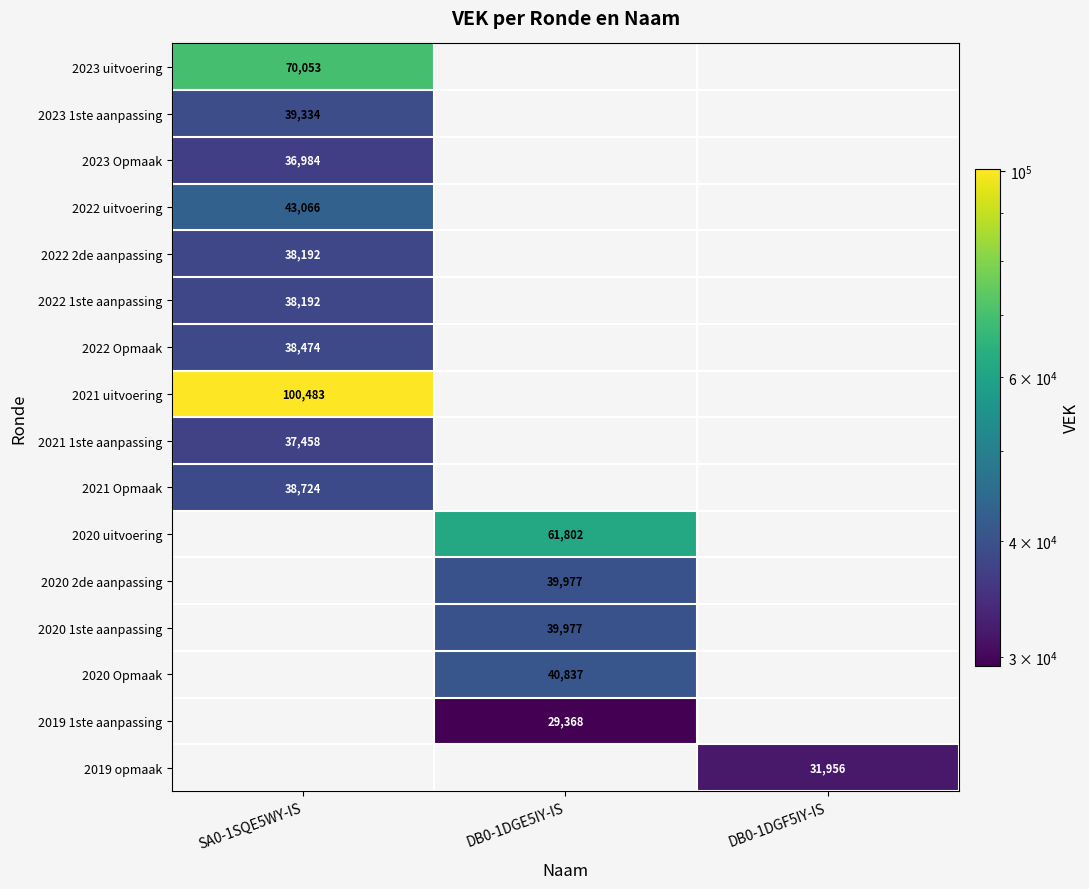

What is the minimum value shown in the chart?

29368.0